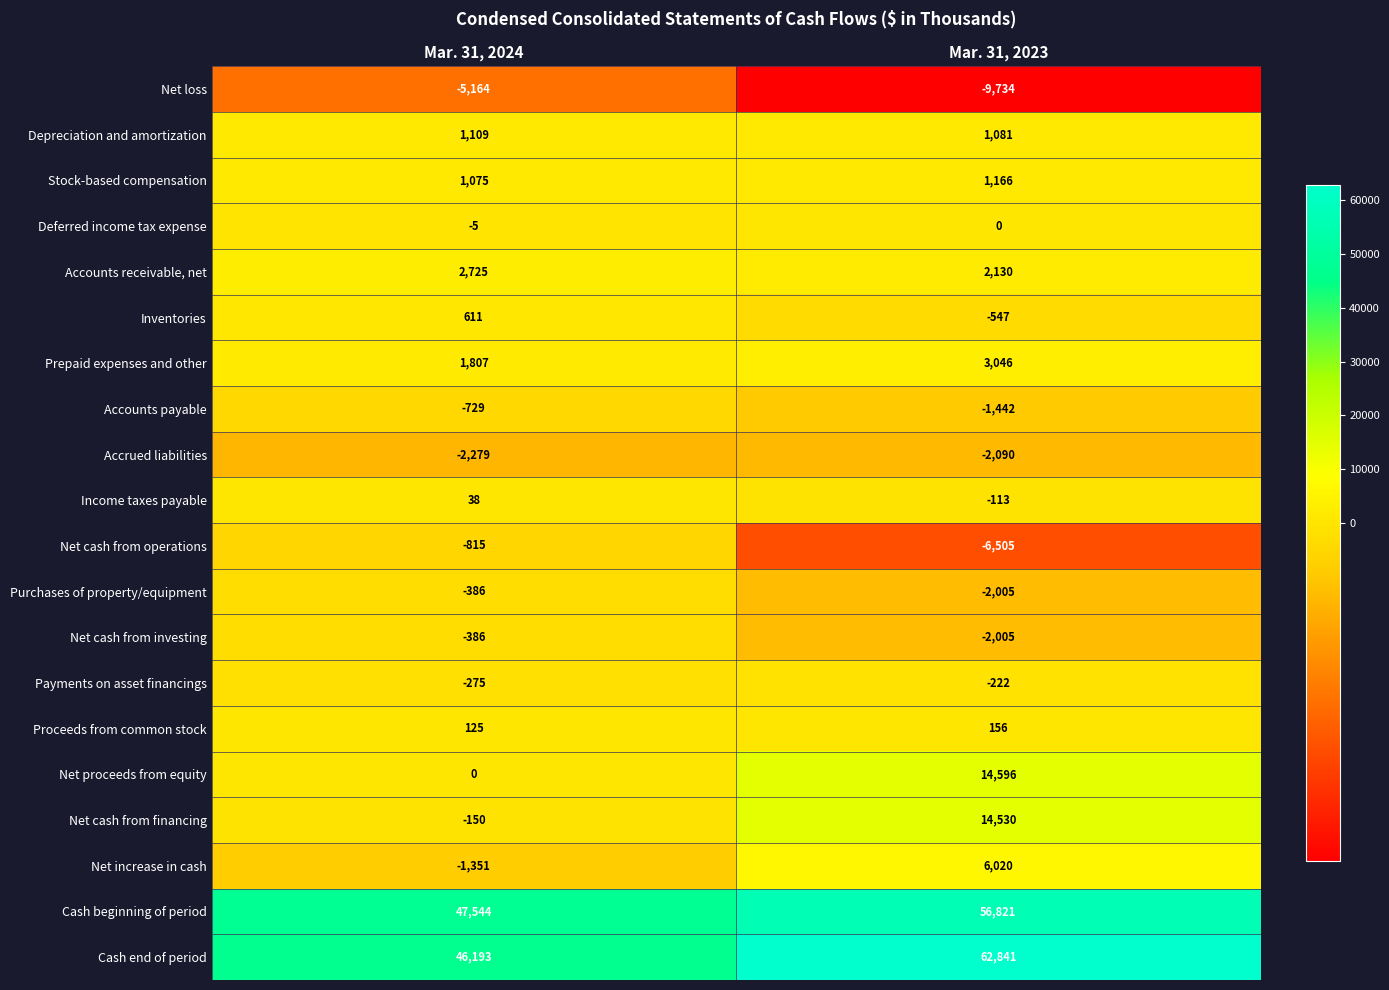

Which label corresponds to the smallest value in the chart?

Mar. 31, 2023